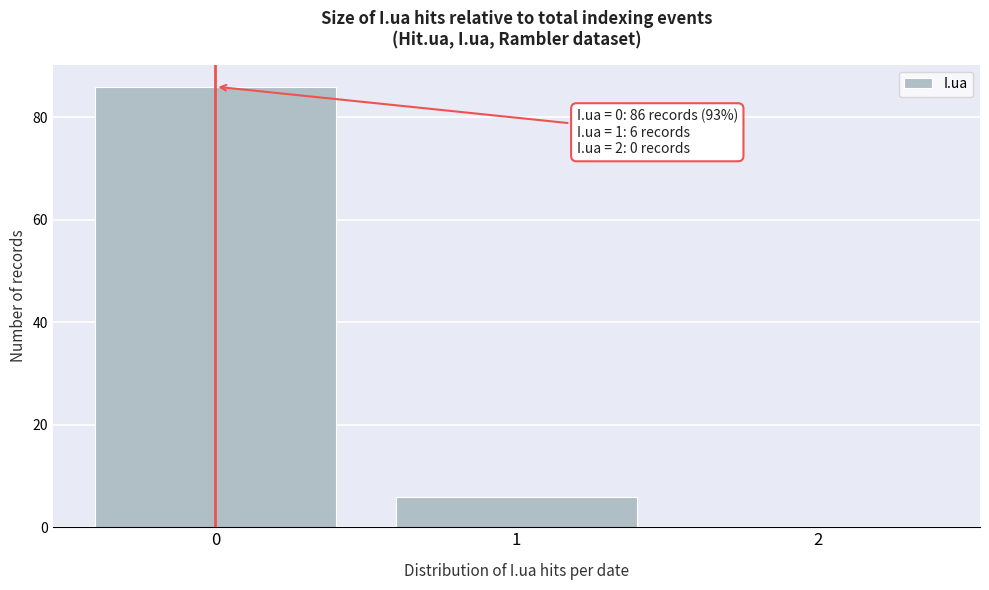

Reading left to right, transcribe all the data shown in this chart.

0=86	1=6	2=0